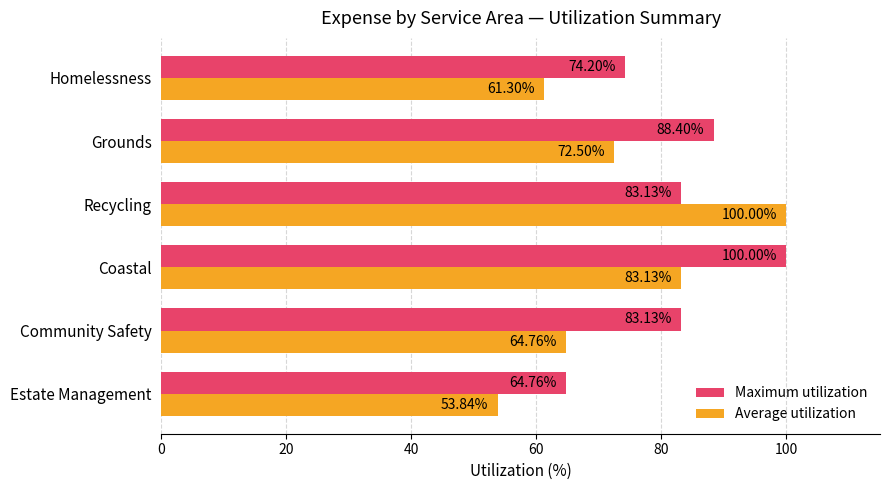

Rank the series at Estate Management from highest to lowest value.

Maximum utilization, Average utilization